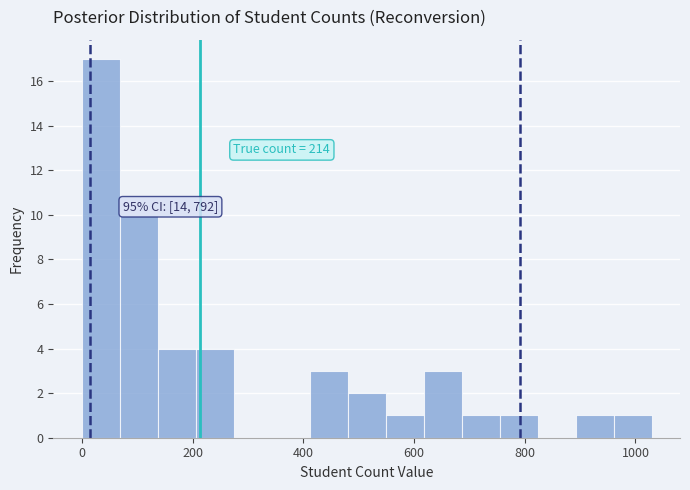

Read against the x-axis, roughly where is the centre of the tallest bar?

40